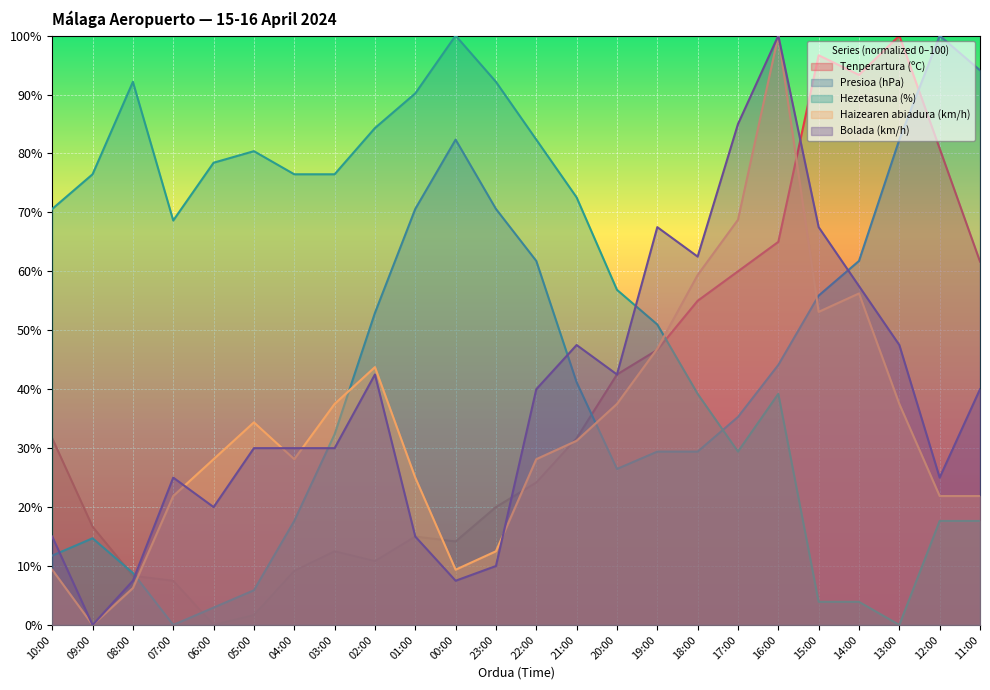

Is the value of Haizearen abiadura (km/h) at 23:00 greater than the value of Tenperartura (ºC) at 03:00?

No